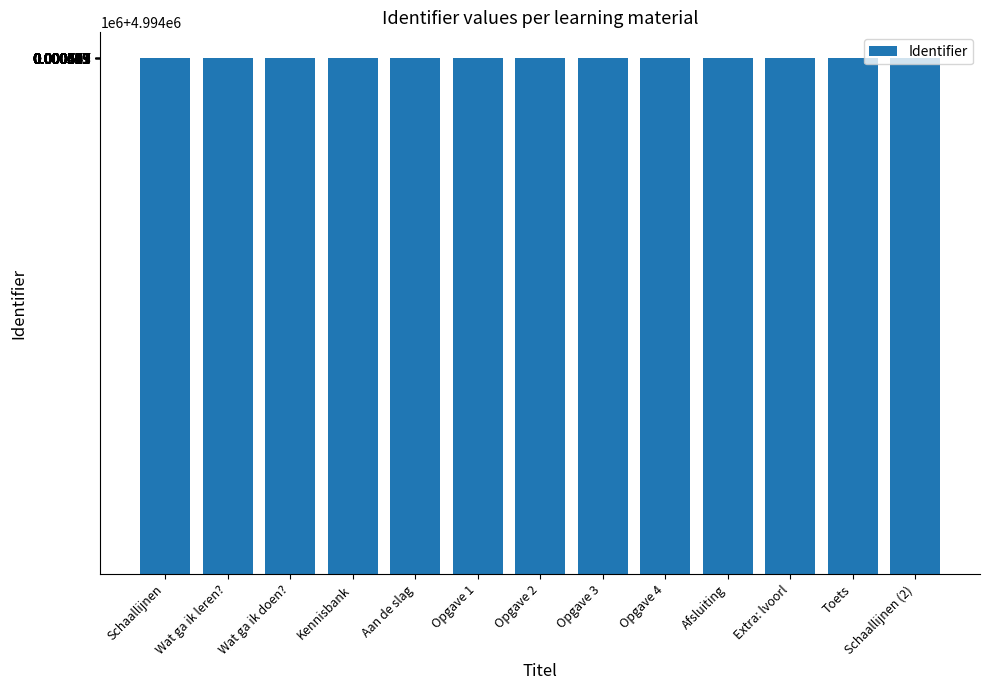

What value does the data have at Schaallijnen?

4994395